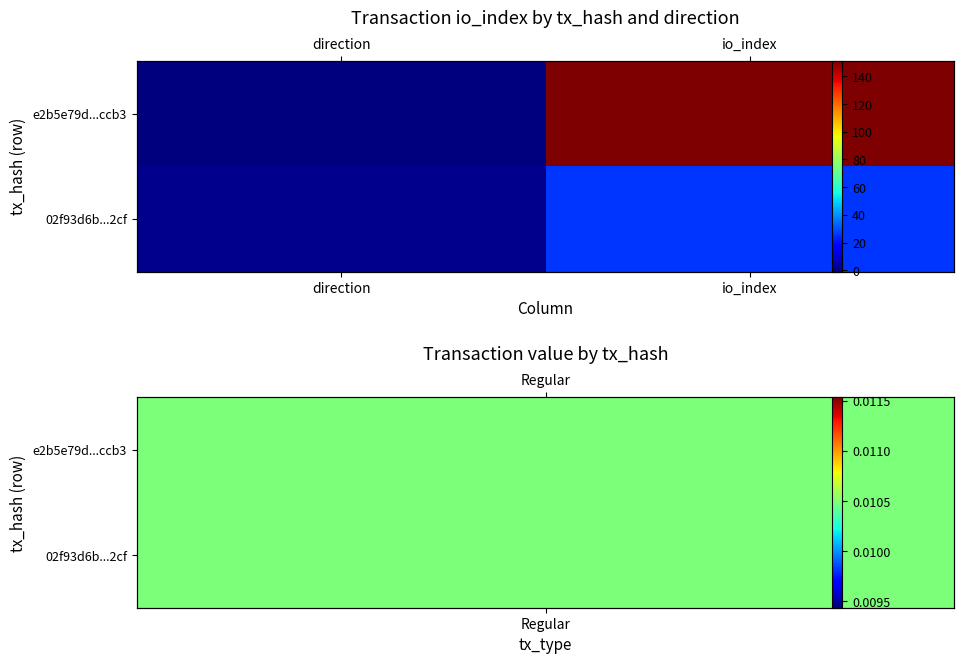

True or false: 02f93d6b...2cf has a value of 26 at io_index.

True